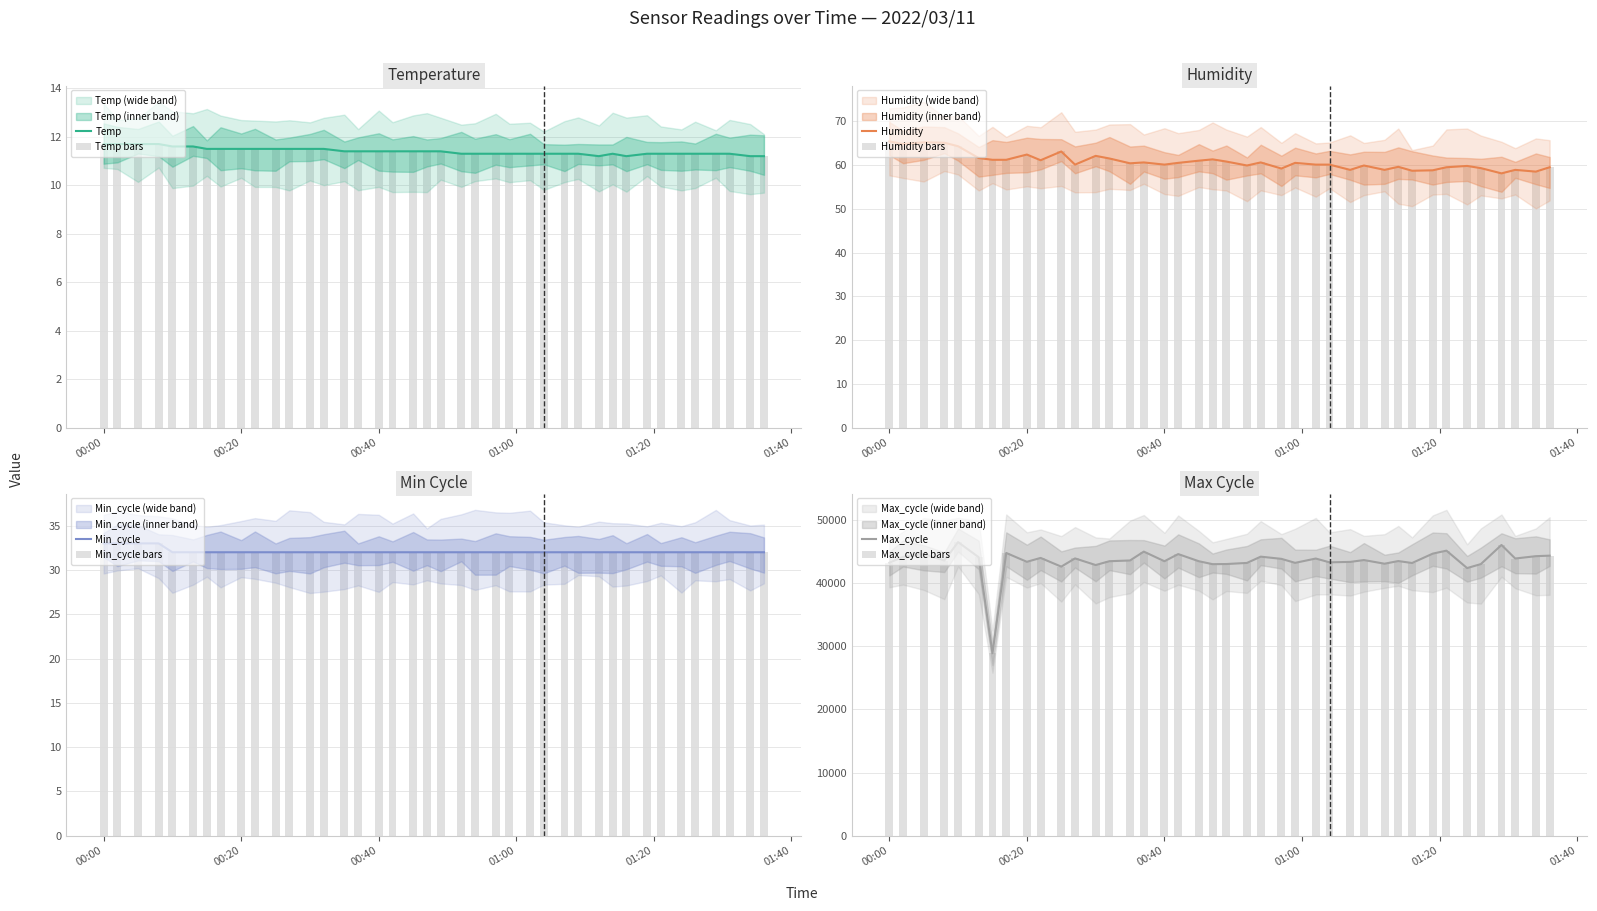

What is the difference between the highest and lowest values at 2022/03/11 00:32?

43444.5